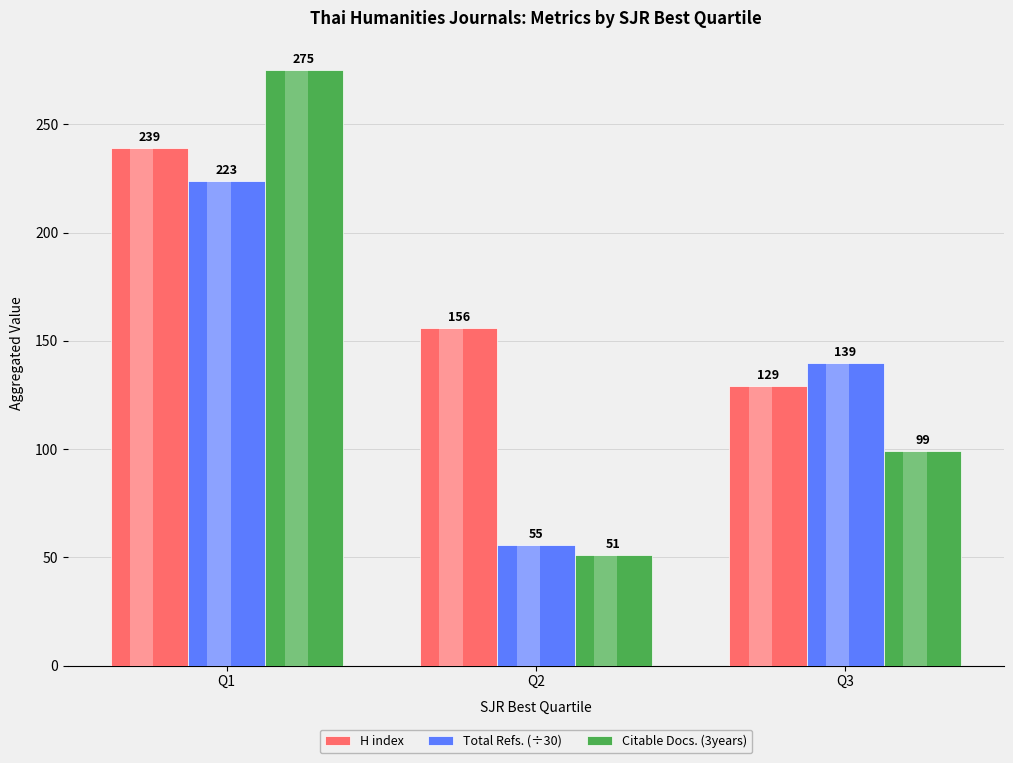

What is the approximate value of Citable Docs. (3years) at Q2?

51.0